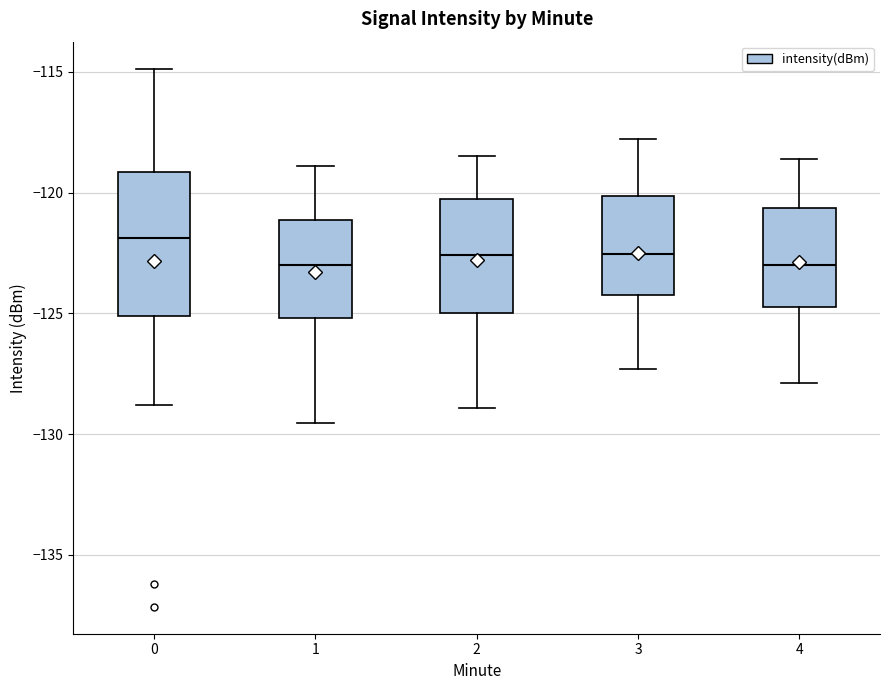

Where does the lower whisker of the box at x = 2 end on the y-axis? The values are not printed on the chart, so give them approximately, as read against the axis.

-129.0